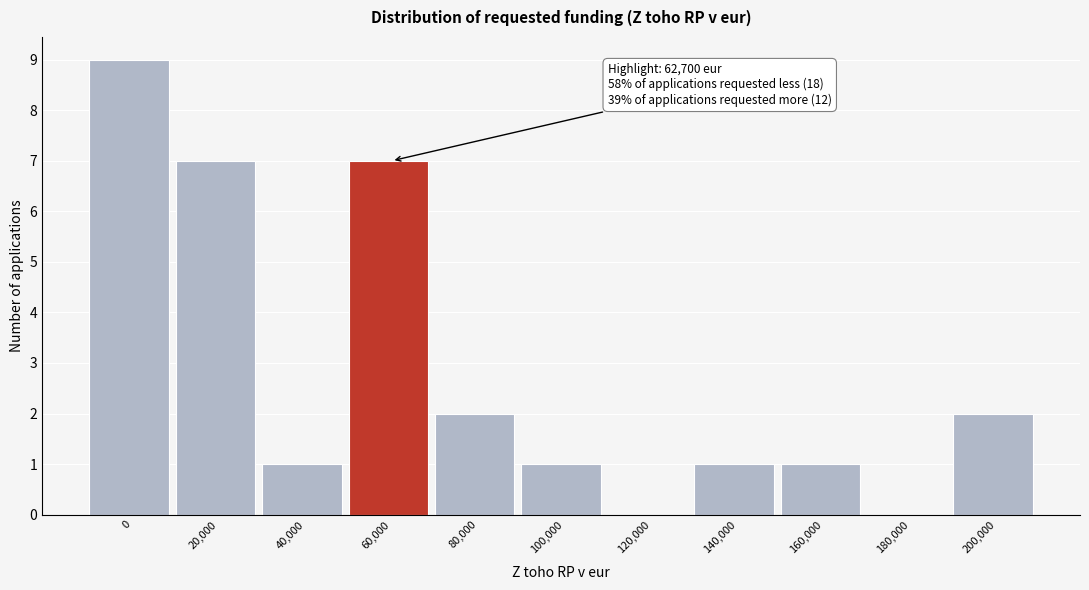

Reading left to right, transcribe all the data shown in this chart.

0=9	20,000=7	40,000=1	60,000=7	80,000=2	100,000=1	120,000=0	140,000=1	160,000=1	180,000=0	200,000=2